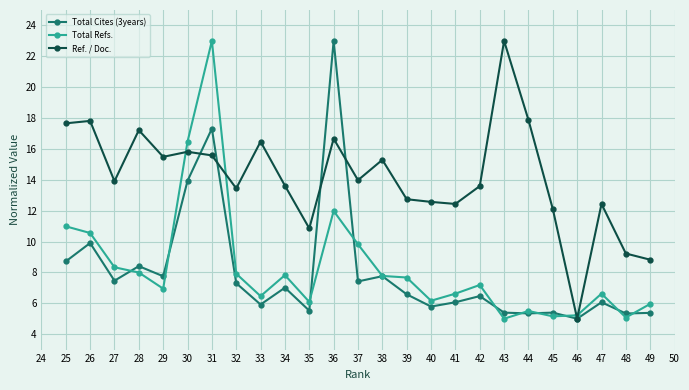

What is the difference between the highest and lowest values at 49?

3.4